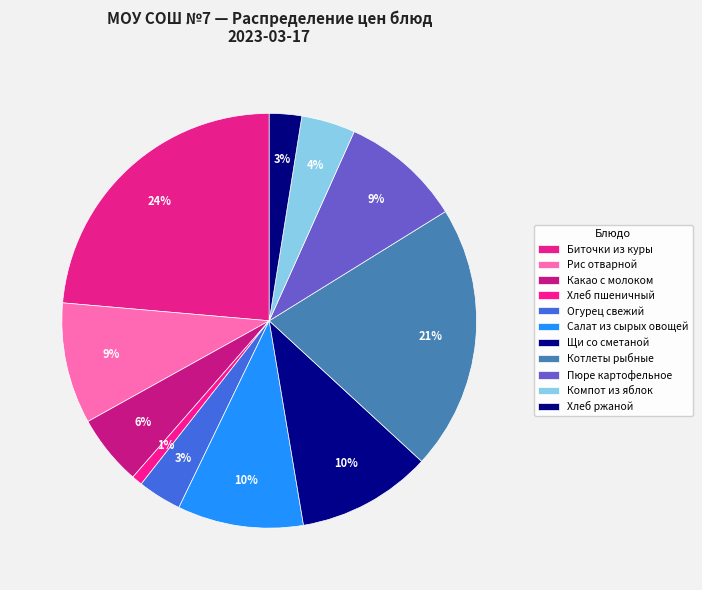

True or false: Огурец свежий accounts for 1% of the total.

False